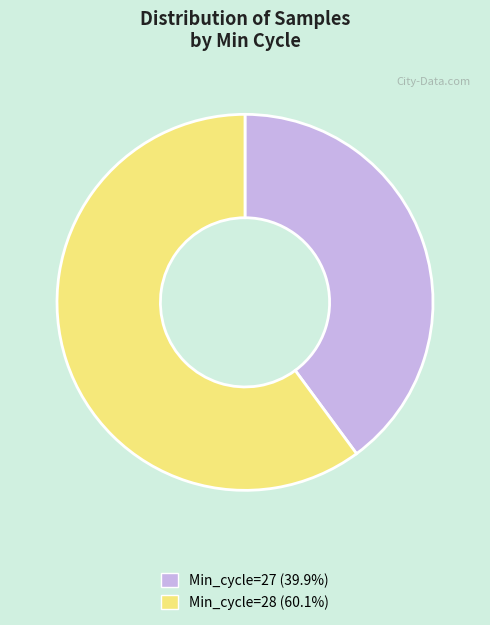

Is the sum of Min_cycle=27 (39.9%) and Min_cycle=28 (60.1%) greater than half?

Yes